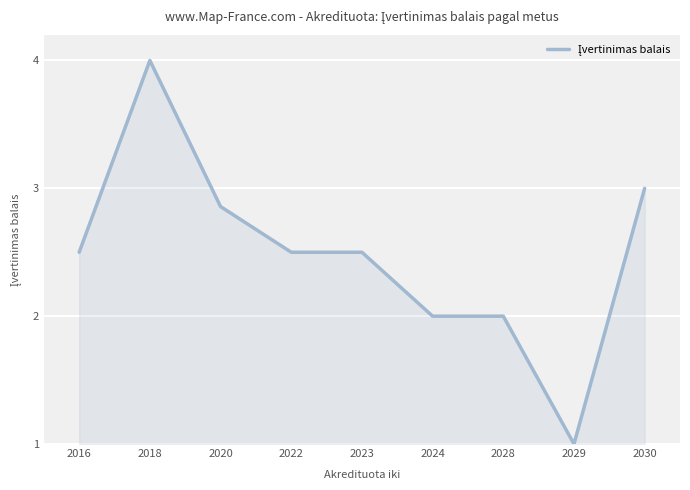

Does the chart display data point markers on the line(s)?

No